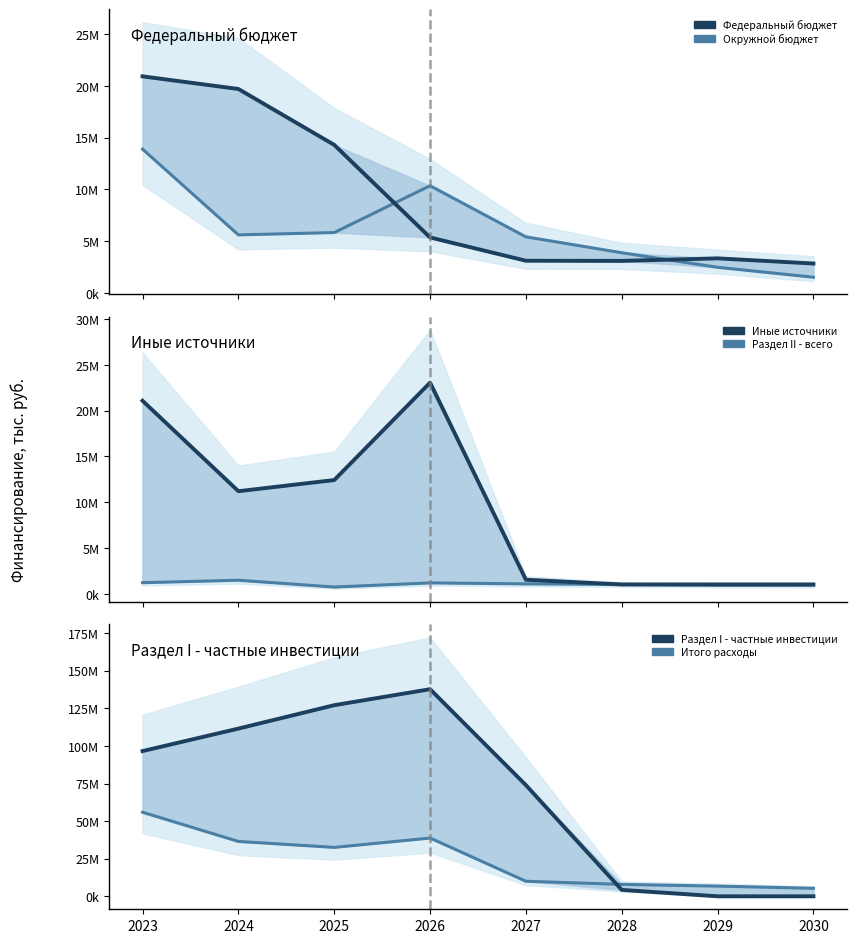

Which series has the largest range (max minus min)?

Раздел I - частные инвестиции